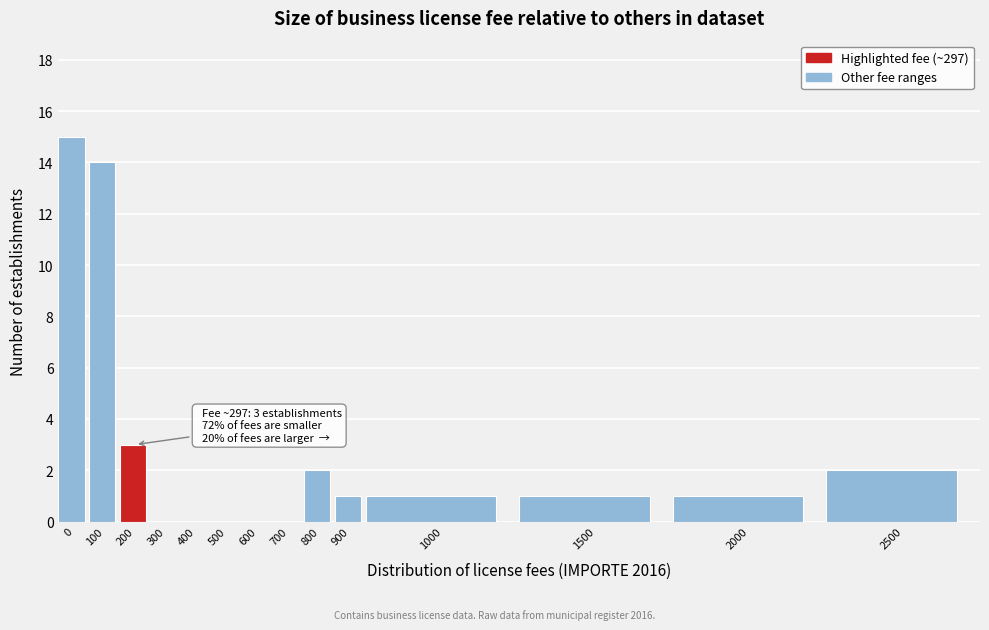

Reading right to left, transcribe all the data shown in this chart.

2500=2	2000=1	1500=1	1000=1	900=1	800=2	700=0	600=0	500=0	400=0	300=0	200=3	100=14	0=15